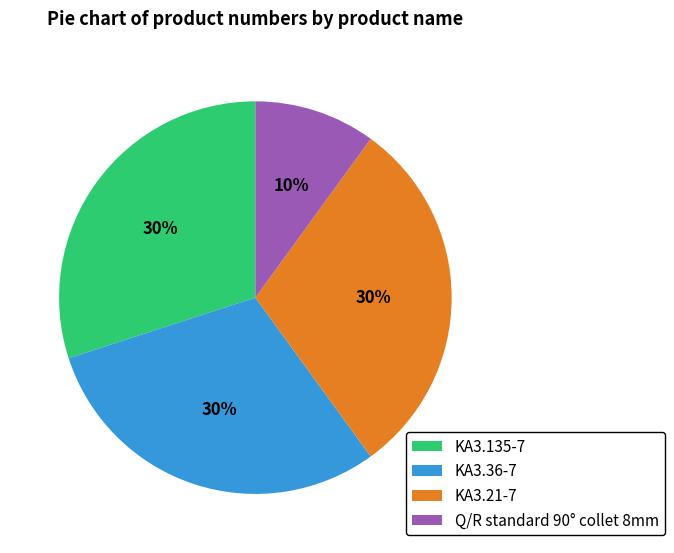

The KA3.135-7 slice represents 36% of the pie. True or false?

False